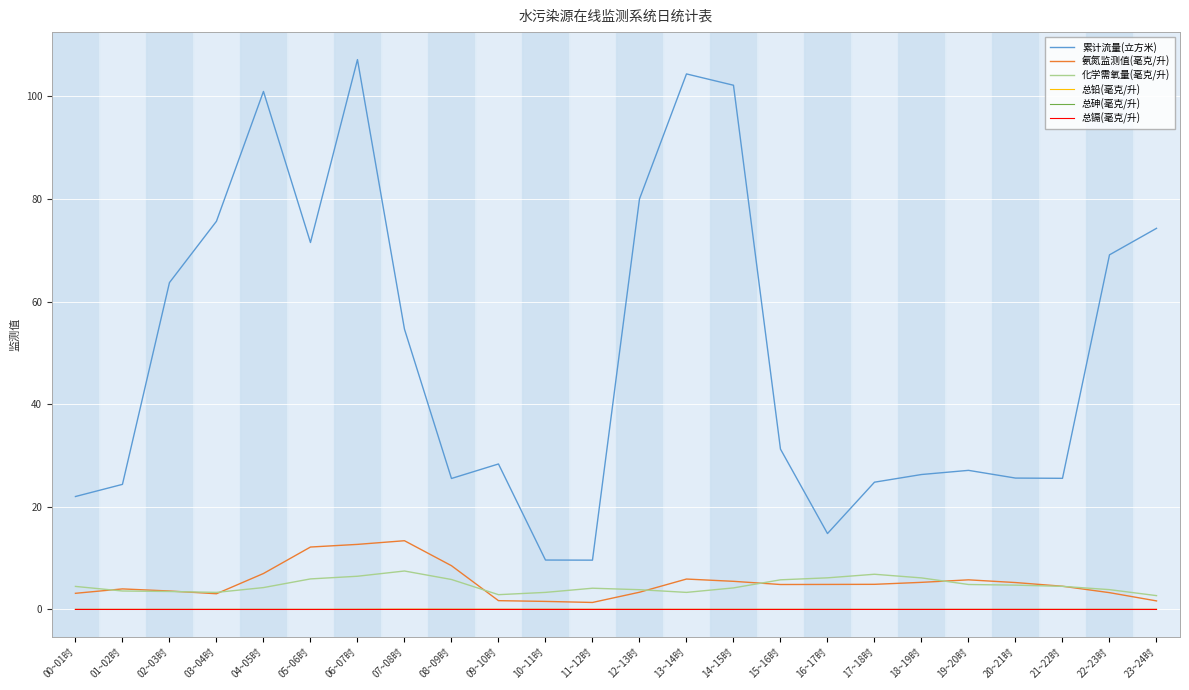

True or false: 总砷(毫克/升) has a value of 0.0 at 06~07时.

True